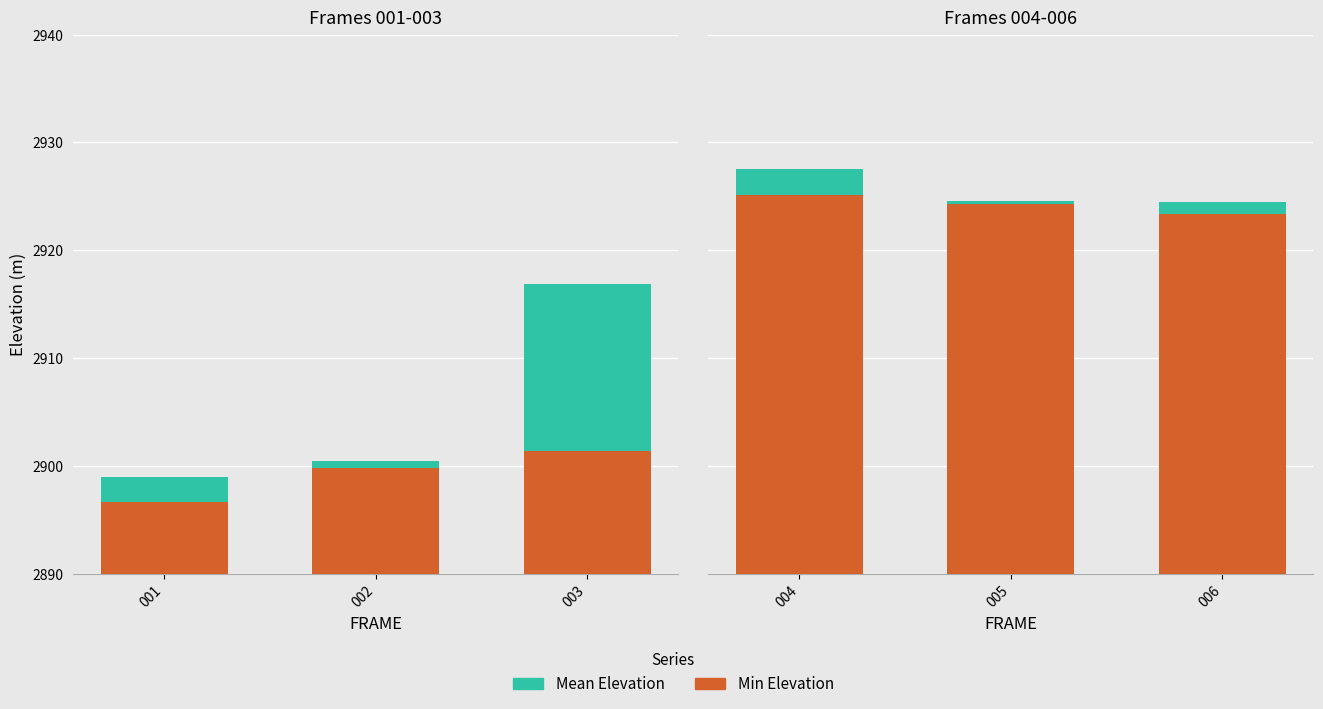

Between 004 and 006, which series saw the biggest shift?

Mean Elevation